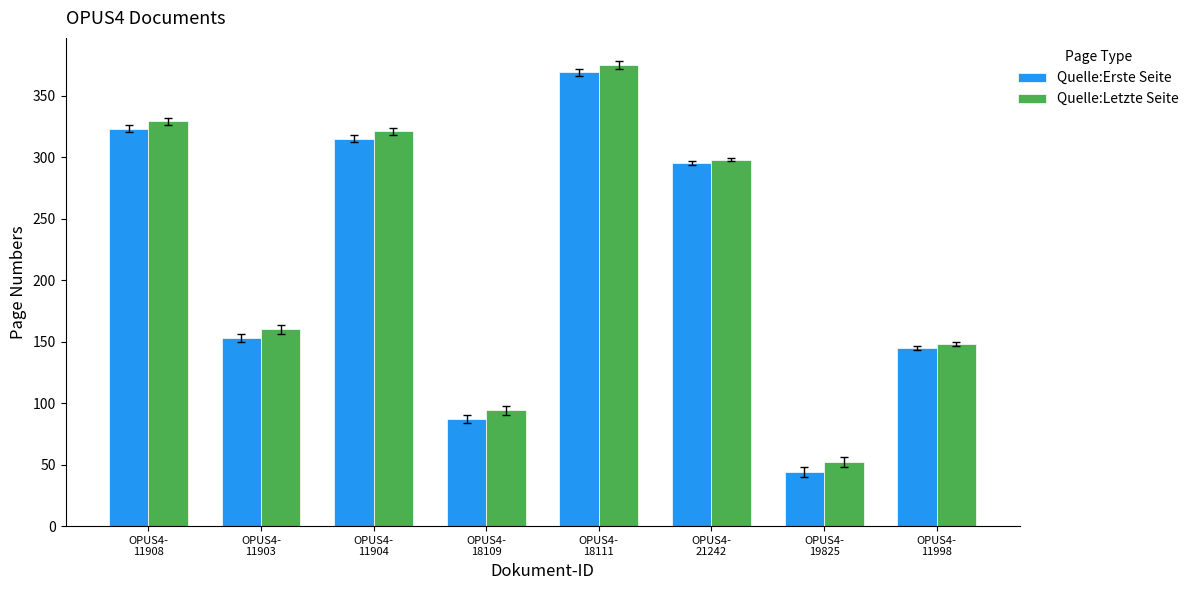

Which category has the lowest value across all series?

OPUS4-
19825